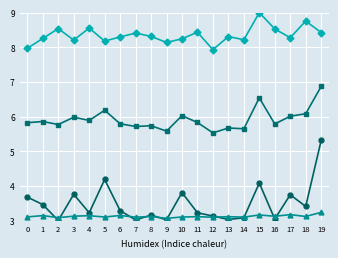

What is the smallest value displayed?

3.0